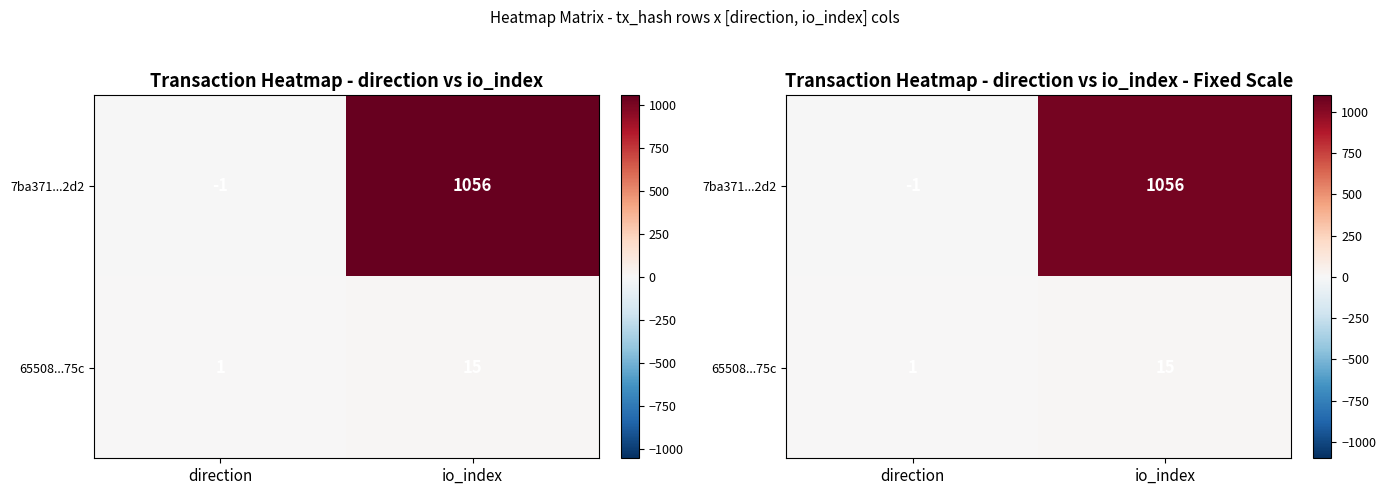

What is the average value of the 65508...75c series?

8